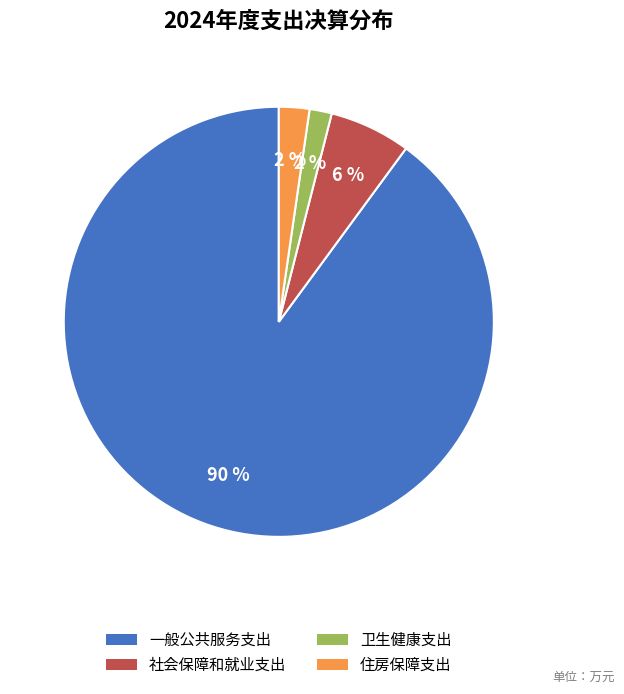

The 住房保障支出 slice represents 16% of the pie. True or false?

False